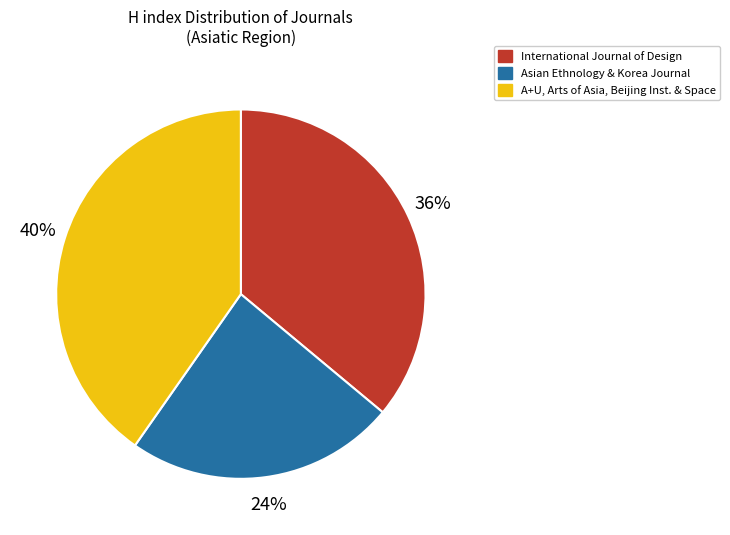

True or false: Asian Ethnology & Korea Journal accounts for 24% of the total.

True